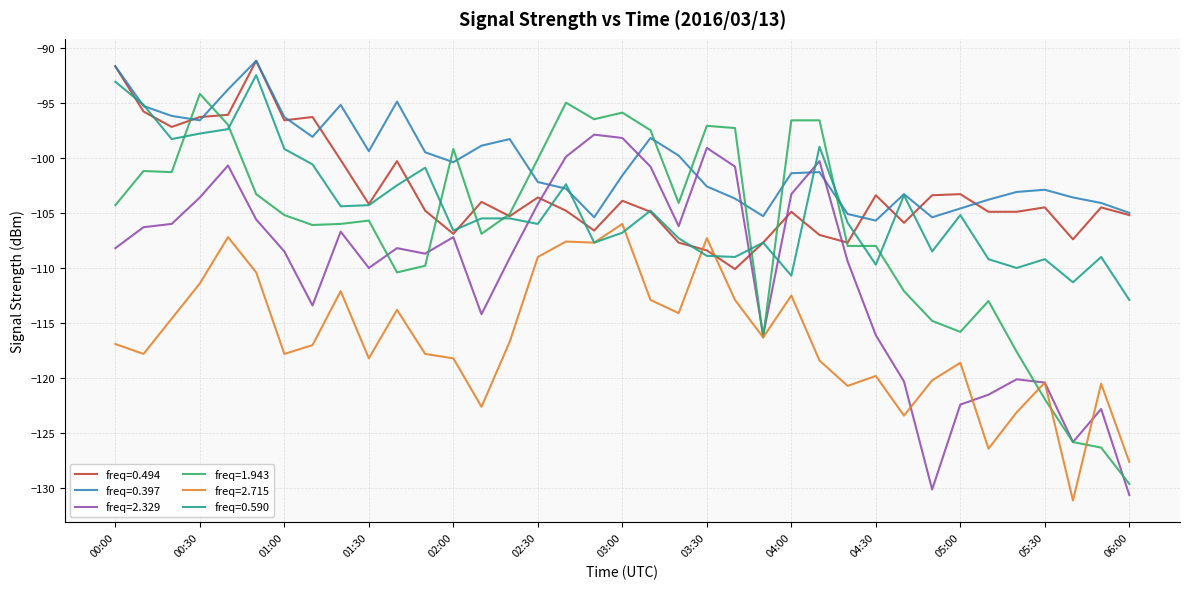

True or false: freq=0.397 and freq=1.943 intersect in this chart.

True